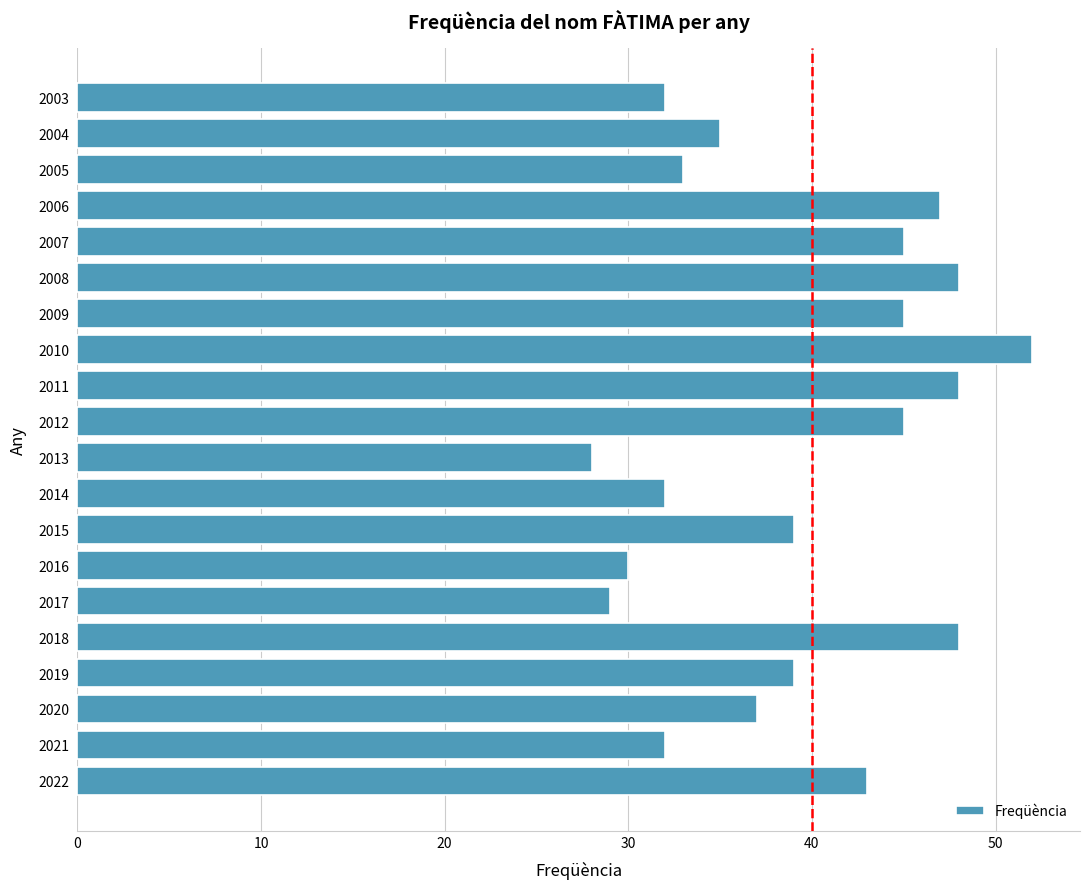

How many bars are there in total?

20